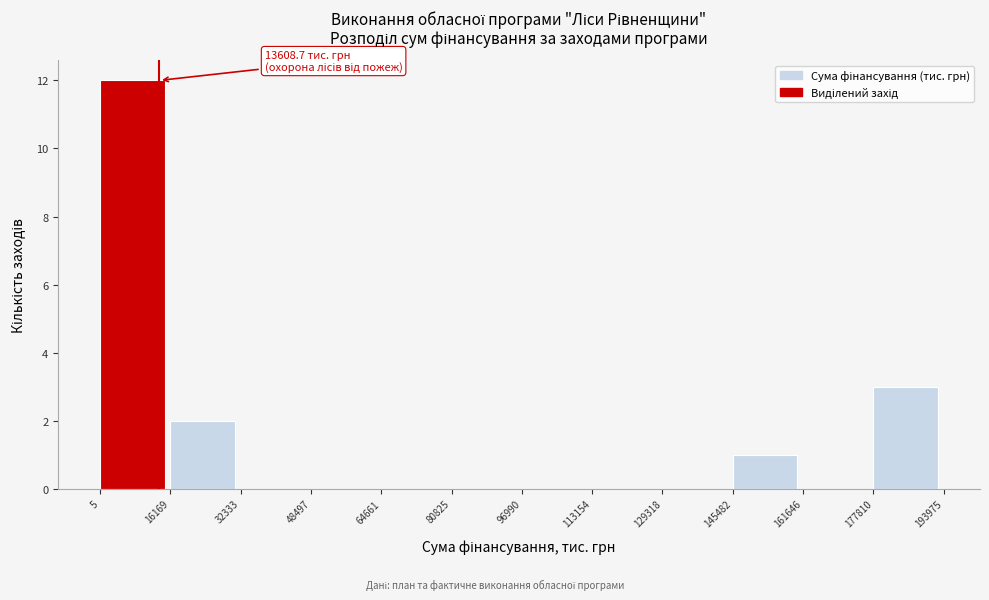

Which range on the x-axis has the tallest bar?

5 to 16169